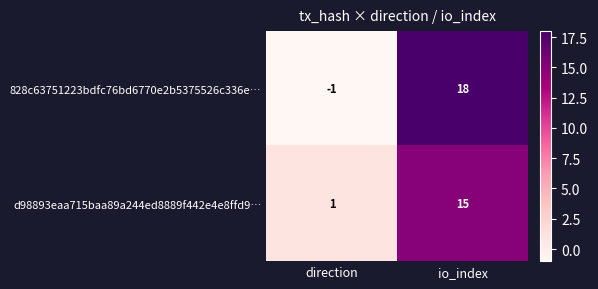

What is the difference between the highest and lowest values at direction?

2